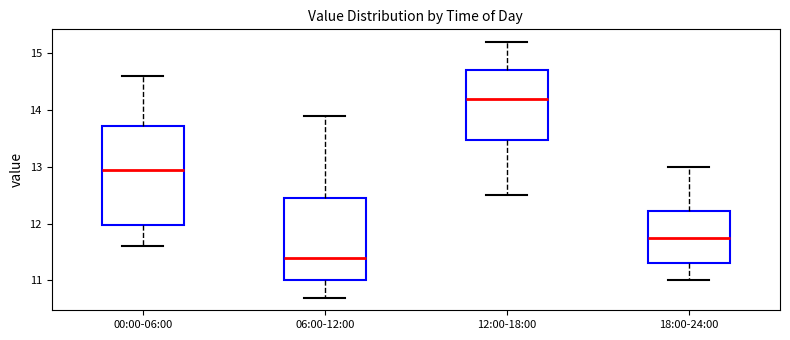

Reading left to right, read every box against the y-axis: the position of its median line, the range the box covers, and the ends of its whiskers. The values are not printed on the chart, so give them approximately, as read against the axis.

00:00-06:00: median 13.0, box 12.0 to 13.7, whiskers 11.6 to 14.6
06:00-12:00: median 11.4, box 11.0 to 12.5, whiskers 10.7 to 13.9
12:00-18:00: median 14.2, box 13.5 to 14.7, whiskers 12.5 to 15.2
18:00-24:00: median 11.8, box 11.3 to 12.2, whiskers 11.0 to 13.0